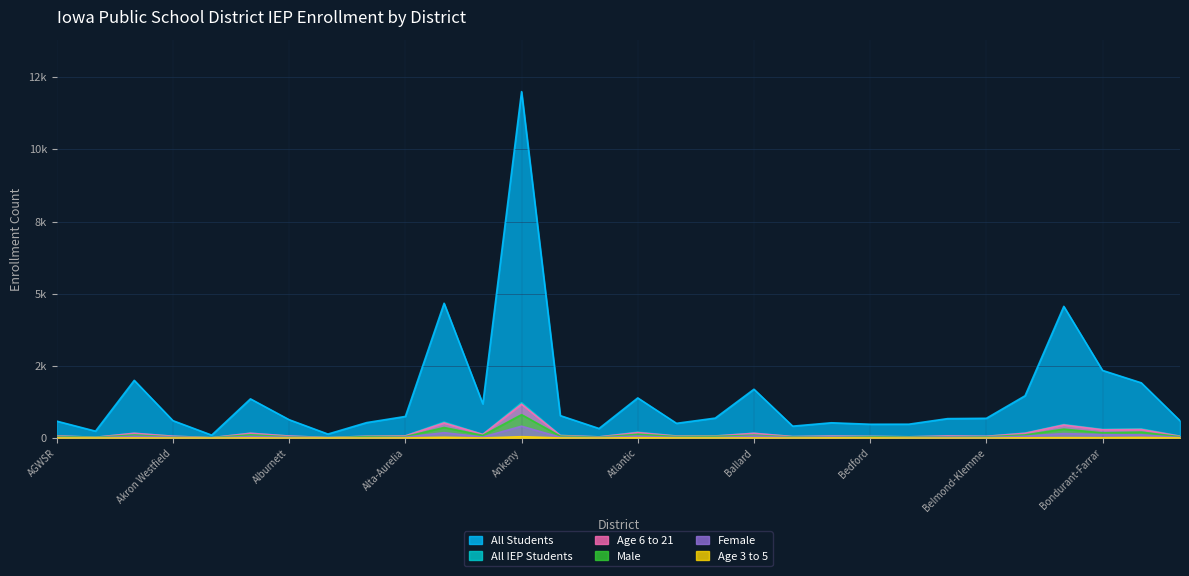

True or false: All IEP Students has a value of 127 at Alta-Aurelia.

False